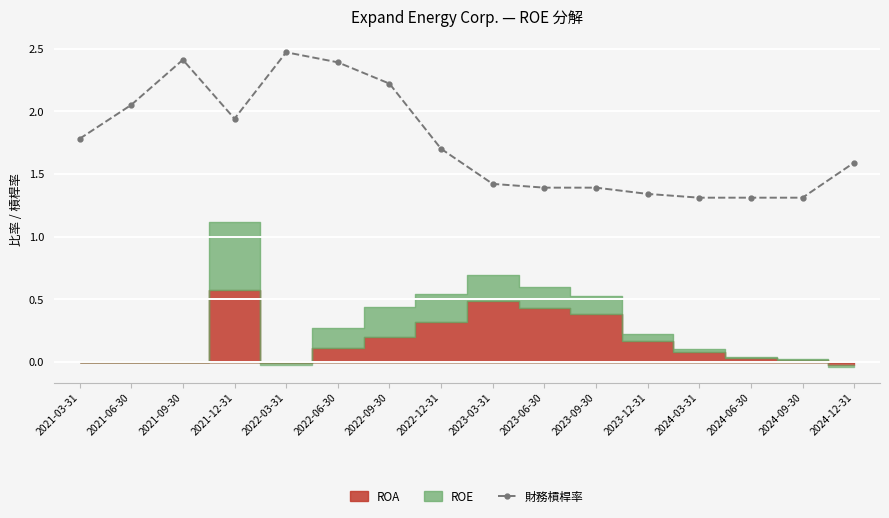

The chart shows a value of 3.5 at 2021-09-30. True or false?

False